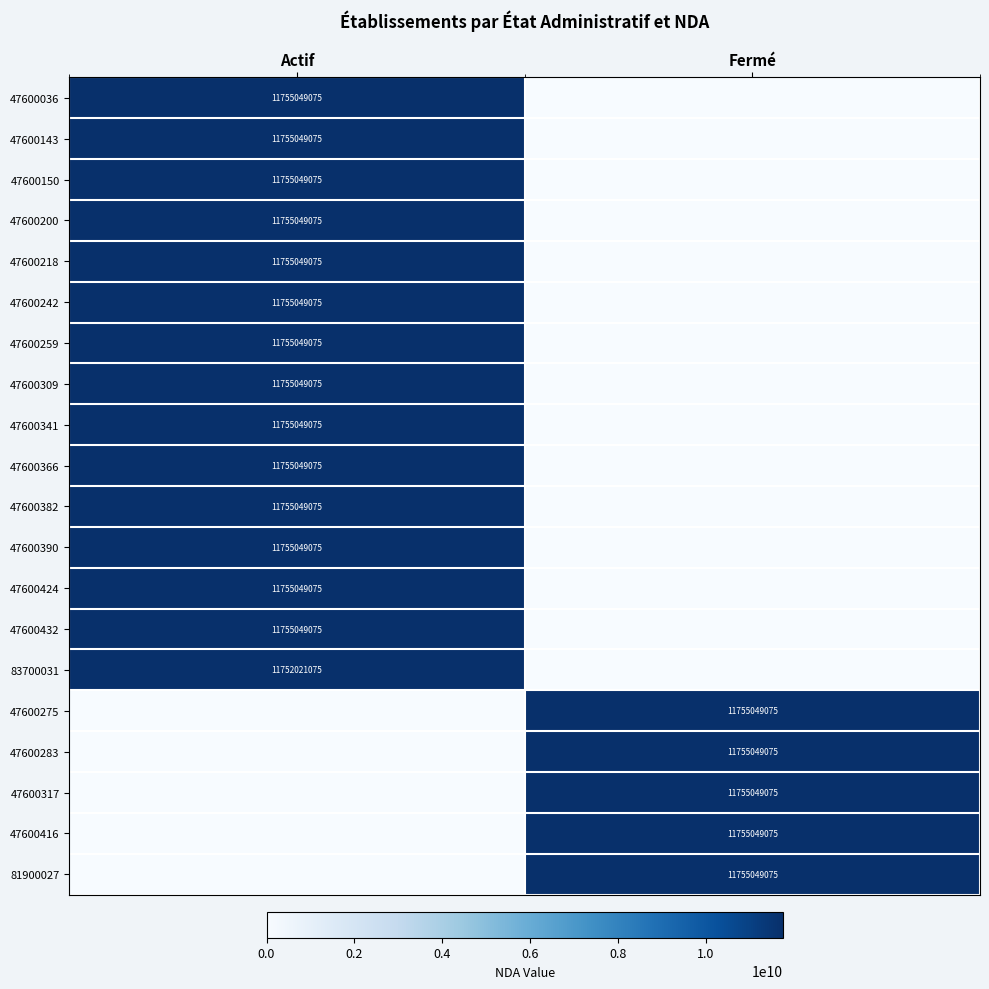

True or false: 47600259 has a value of 11755049075 at Actif.

True